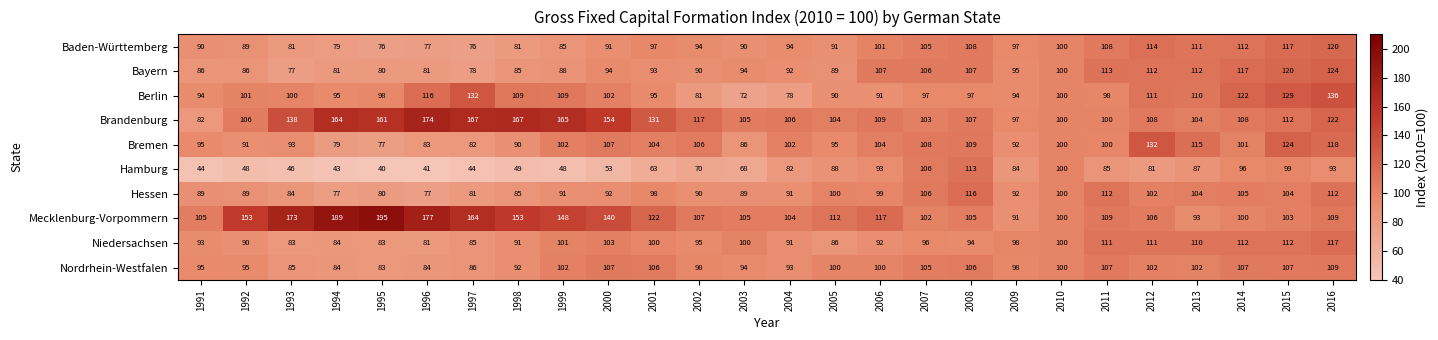

Is it true that Brandenburg equals 166 at 2015?

False